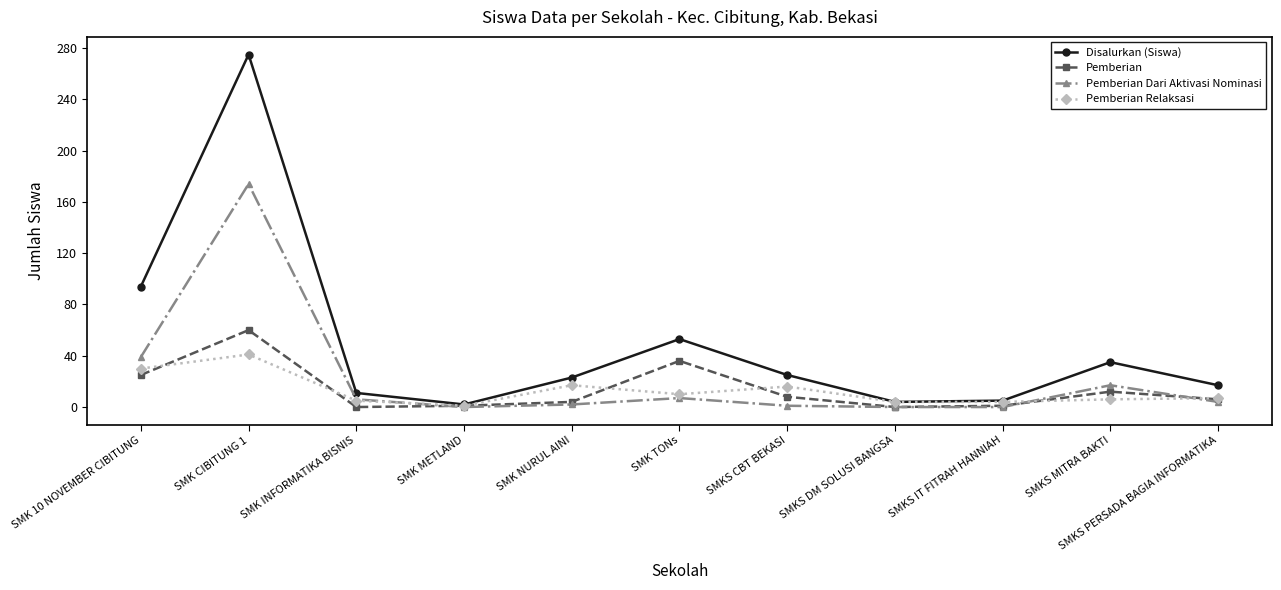

Which series changed the most between SMK TONs and SMKS DM SOLUSI BANGSA?

Disalurkan (Siswa)